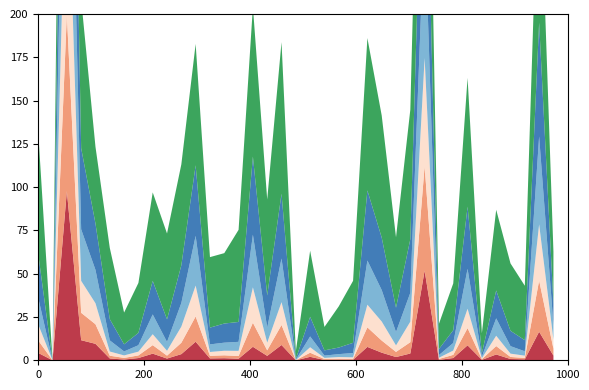

Reading left to right, what are all the values shown in this chart?

Historical 0.05: 4.2	0.0	97.7	11.6	9.5	1.1	0.4	1.3	3.8	1.0	3.5	10.7	1.1	1.2	0.9	7.8	2.5	8.8	0.0	2.0	0.2	0.4	0.3	7.7	4.4	1.9	3.9	51.8	0.2	1.3	8.6	0.2	3.4	0.7	0.6	16.5	2.7
Historical 0.5: 7.2	0.0	102.2	15.8	11.3	1.6	0.9	1.5	4.9	1.7	6.6	14.6	1.5	1.7	1.6	13.9	3.2	11.6	0.0	2.4	0.5	0.5	0.5	11.3	7.0	3.0	6.5	60.3	0.5	1.8	9.9	0.4	4.9	1.2	0.8	29.6	4.0
Historical 0.95: 9.2	0.0	108.4	18.4	12.1	2.4	1.4	2.2	6.3	2.8	9.3	17.9	2.2	2.6	3.0	20.4	4.4	13.2	0.1	3.2	0.7	0.9	0.9	13.1	11.0	3.8	11.9	62.5	0.7	2.5	11.2	0.6	6.0	1.9	1.3	32.4	5.3
Next decades 0.5: 15.4	0.0	124.2	29.8	19.3	6.4	2.3	3.7	11.4	5.1	13.6	28.7	4.4	4.7	5.2	30.4	8.7	25.2	0.2	6.2	1.3	1.7	2.5	25.5	18.2	7.7	16.7	81.6	1.5	4.4	23.1	0.9	10.1	4.3	2.5	50.8	8.4
Midcentury 0.5: 25.3	0.0	136.8	46.8	26.8	12.3	4.1	7.1	19.4	13.0	21.8	40.7	9.7	11.1	11.5	45.1	18.6	37.4	0.5	11.3	3.0	3.8	5.9	40.5	30.3	14.0	31.0	92.7	3.5	7.4	35.9	1.9	16.1	8.8	6.4	65.7	12.5
End of century 0.5: 70.4	0.2	171.0	86.0	44.3	41.2	18.3	28.8	51.1	49.6	58.3	70.1	40.7	40.7	53.2	86.5	55.4	87.6	4.4	38.2	13.5	23.8	35.8	88.0	70.5	40.7	74.8	117.8	14.6	27.0	74.4	11.6	46.6	38.9	31.4	107.2	29.8